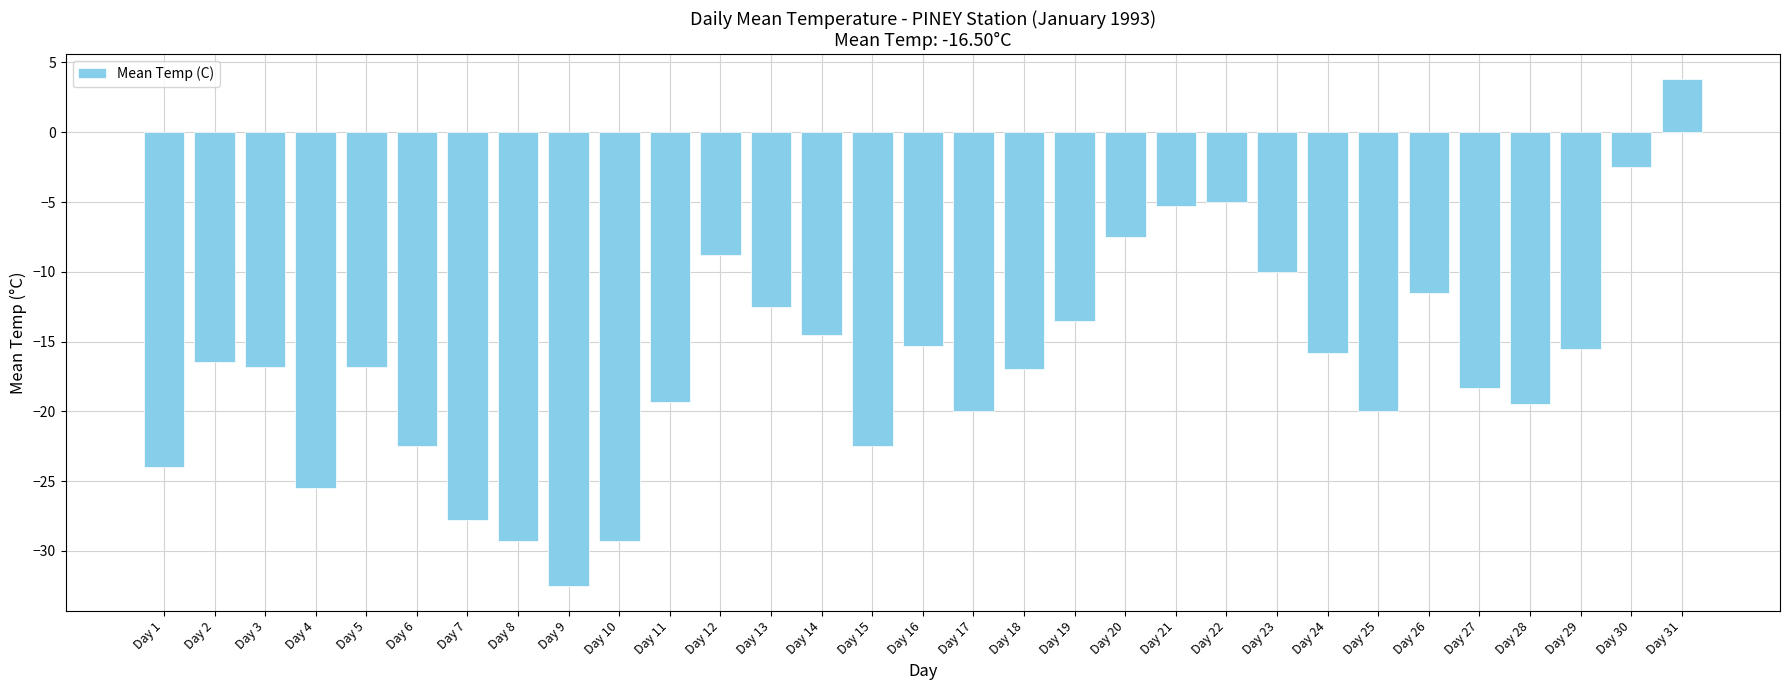

Which has a higher value, Day 15 or Day 12?

Day 12